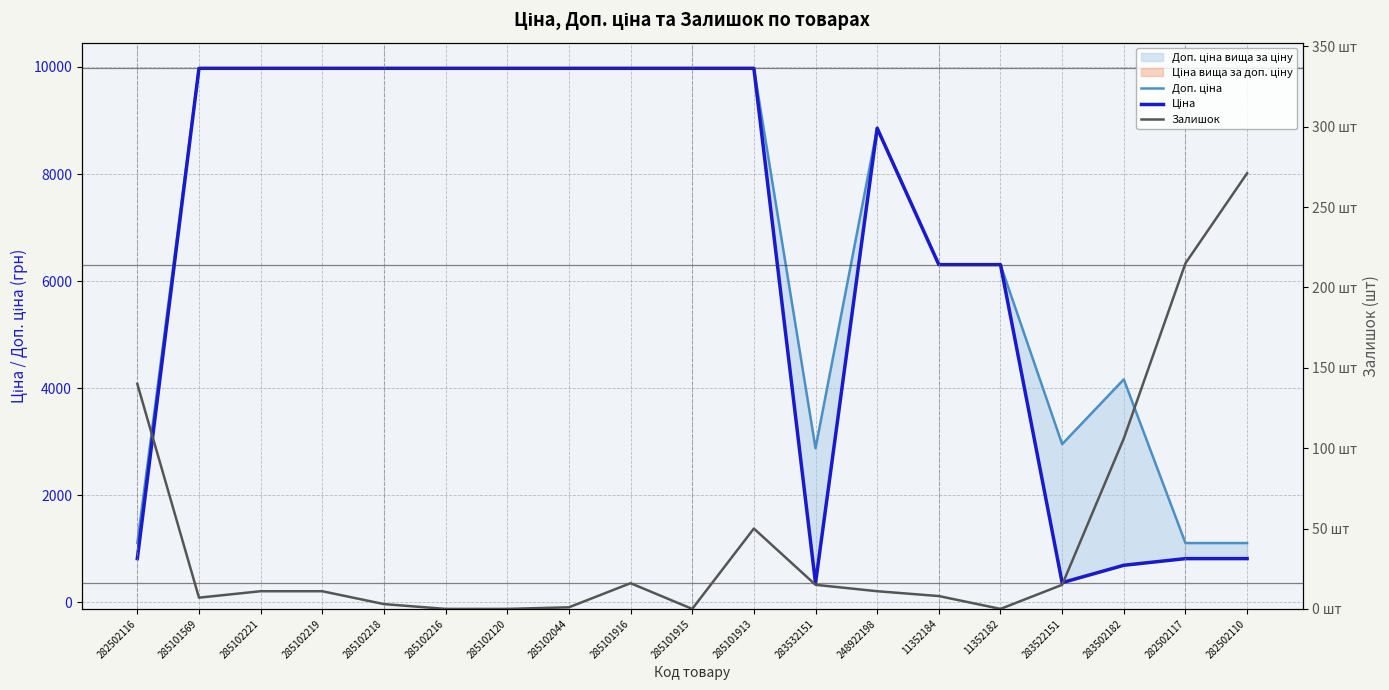

What is the value of the Ціна point at the 13th from the left?

8856.7